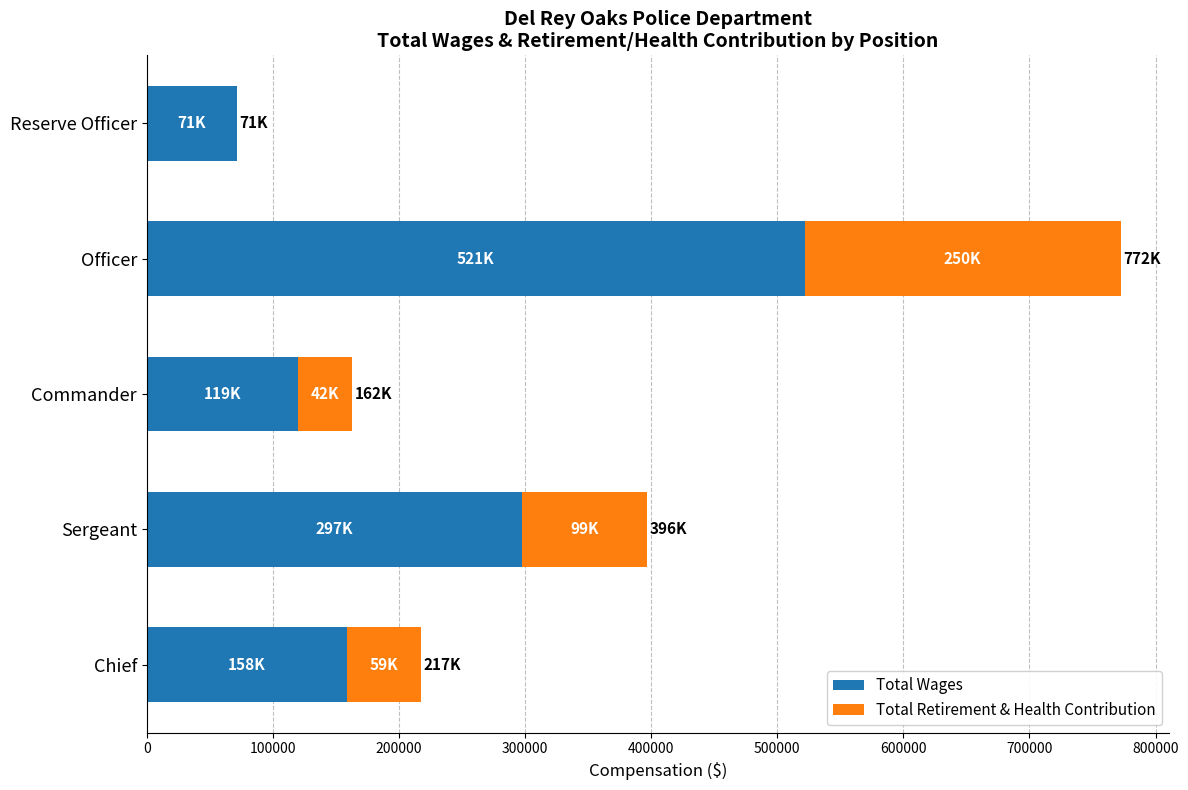

At which category is the sum across all series the highest?

Officer